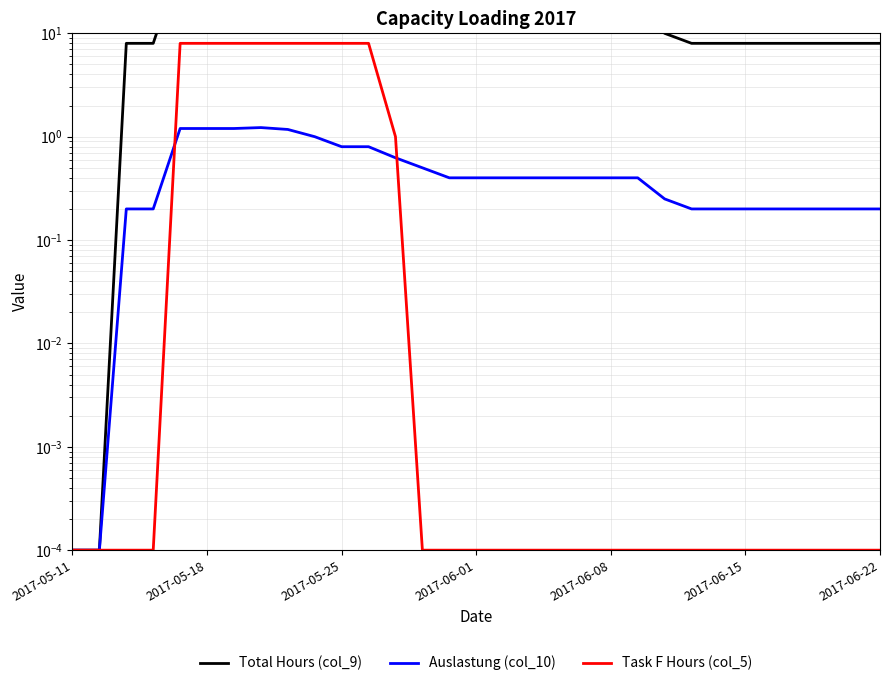

What is the maximum value shown in the chart?

49.0